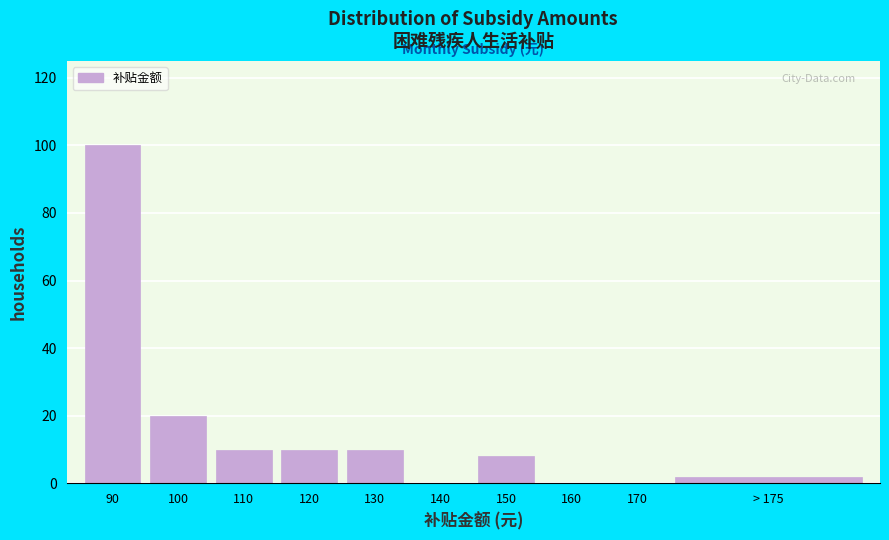

Reading left to right, what are all the values shown in this chart?

90=100	100=20	110=10	120=10	130=10	140=0	150=8	160=0	170=0	> 175=2